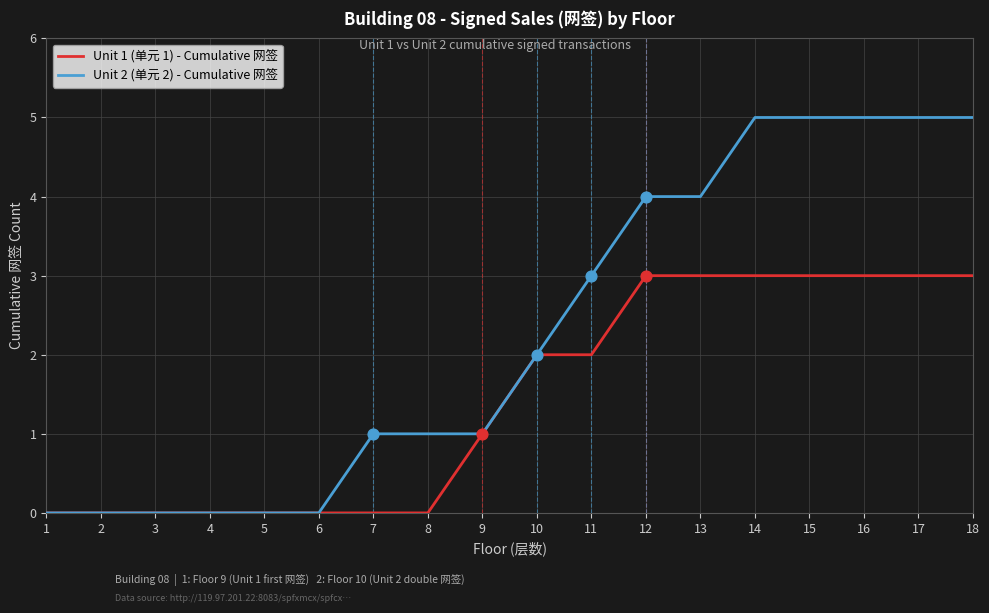

Which series changed the most between 3 and 12?

Unit 2 (单元 2) - Cumulative 网签